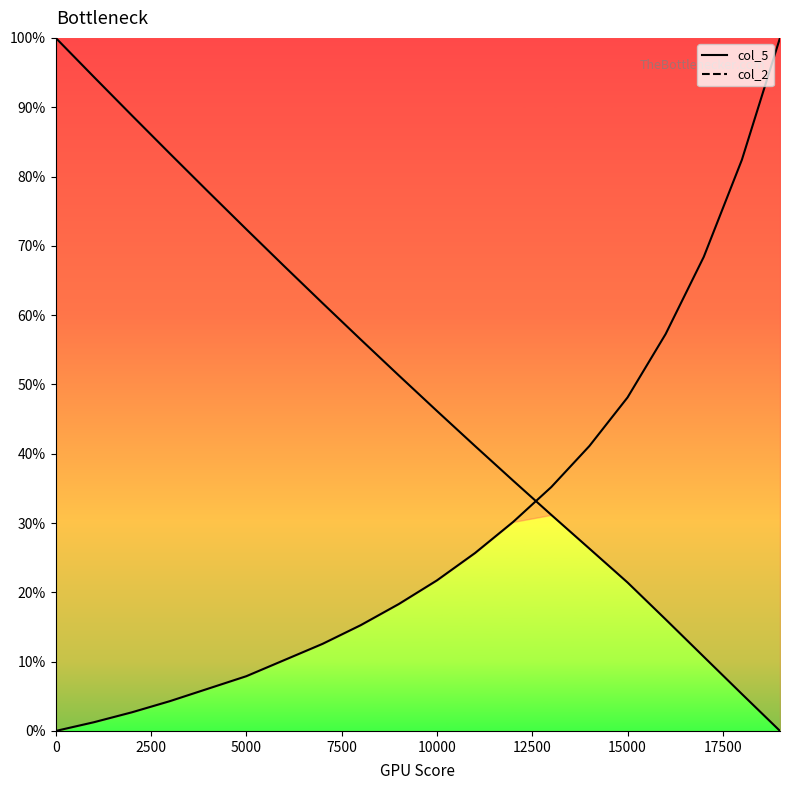

Which series has the largest range (max minus min)?

col_5 line